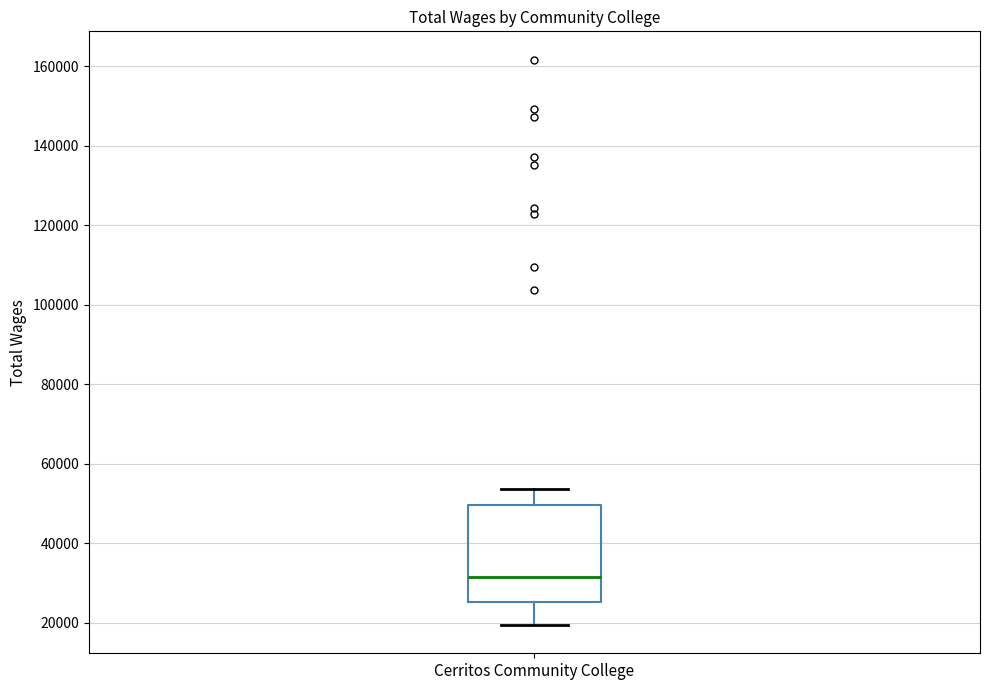

Transcribe this box plot: give where the median line is, the range the box spans, and where the two whiskers end, as read against the y-axis. The values are not printed on the chart, so give them approximately, as read against the axis.

median 32000, box 26000 to 50000, whiskers 20000 to 54000